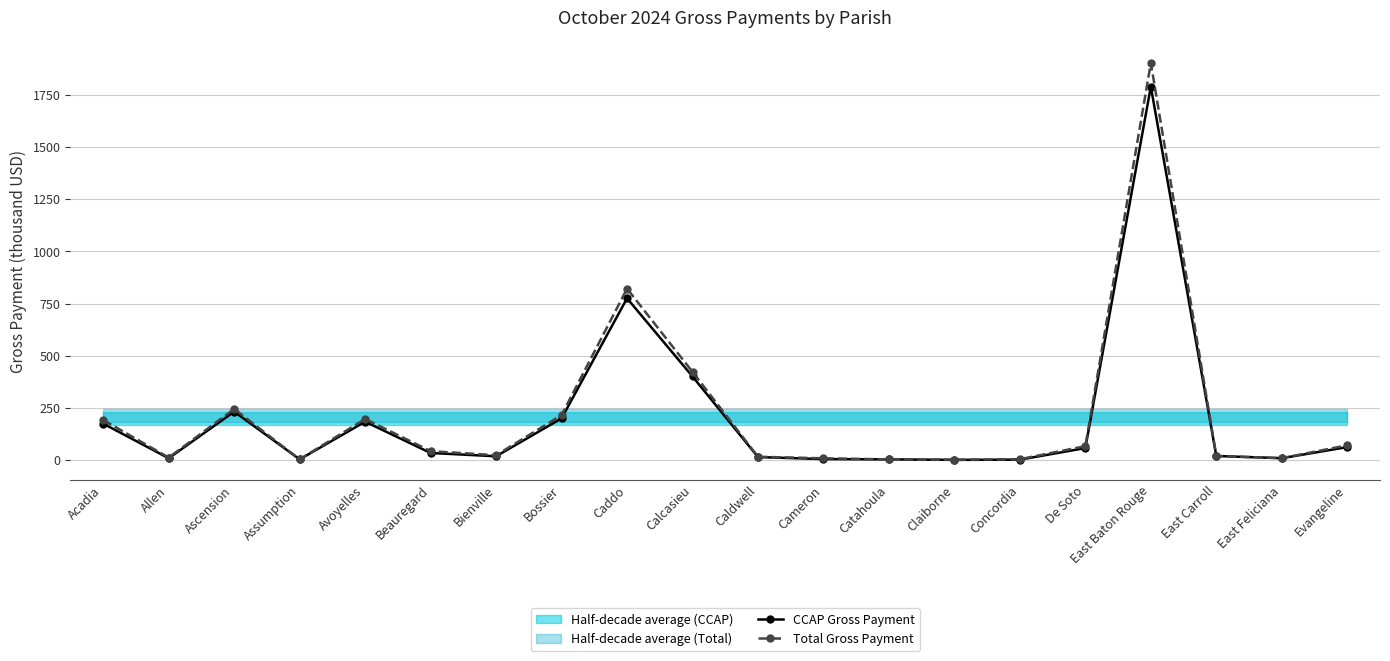

What is the minimum value shown in the chart?

1.2